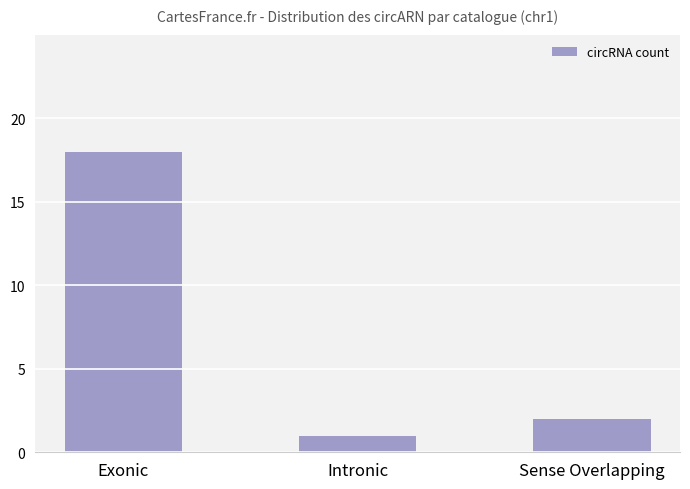

Rank the categories by value from lowest to highest.

Intronic, Sense Overlapping, Exonic